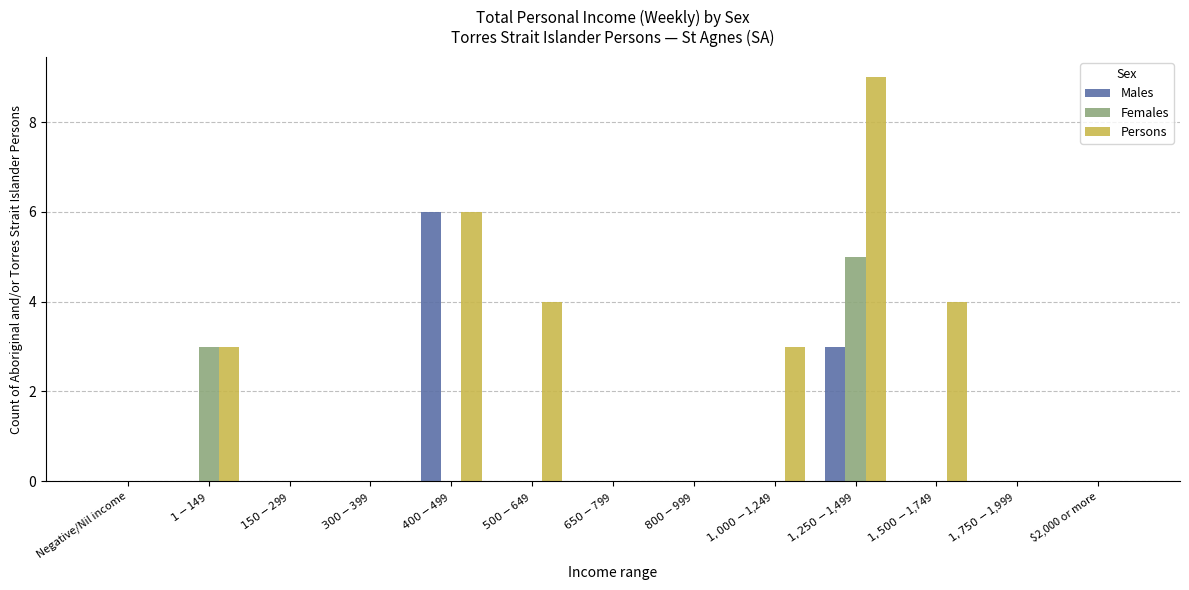

Is it true that Persons equals 0 at $2,000 or more?

True